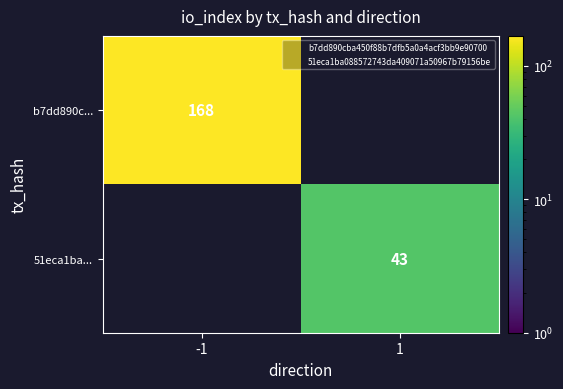

How many distinct data groups are displayed?

2